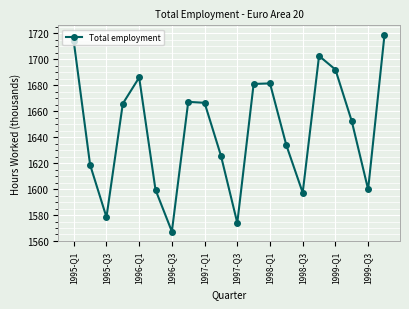

What is the sum of all values?

32920.8